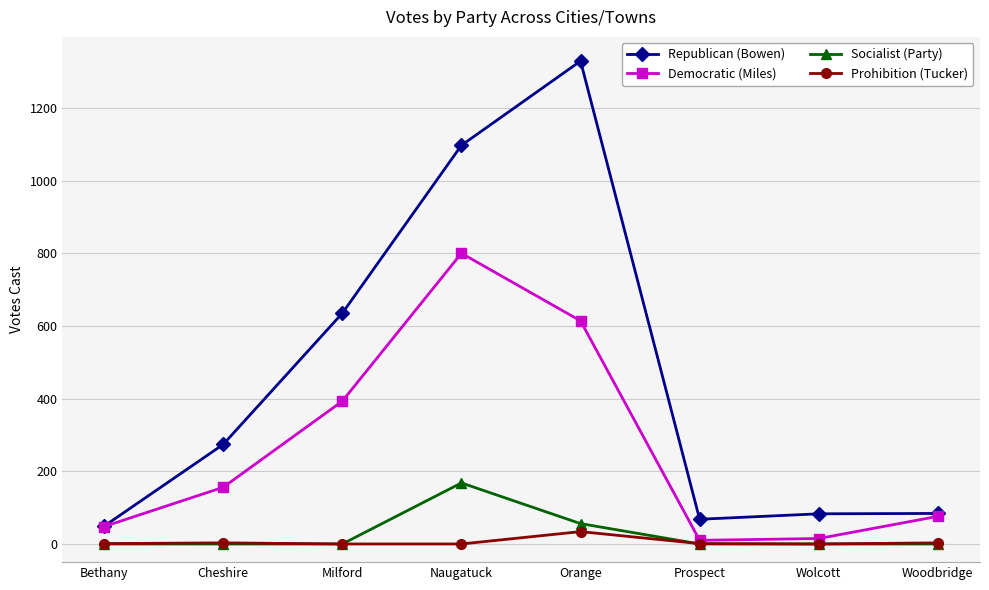

At how many categories does at least one series exceed 346?

3